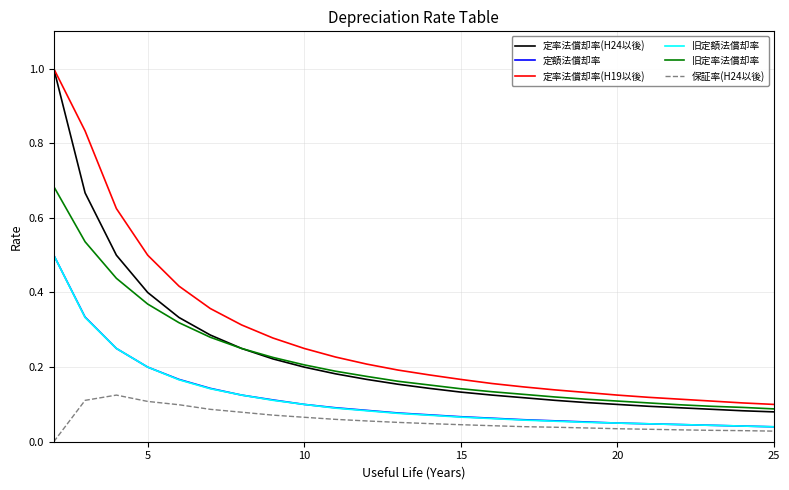

Which series has the largest total across all categories?

定率法償却率(H19以後)